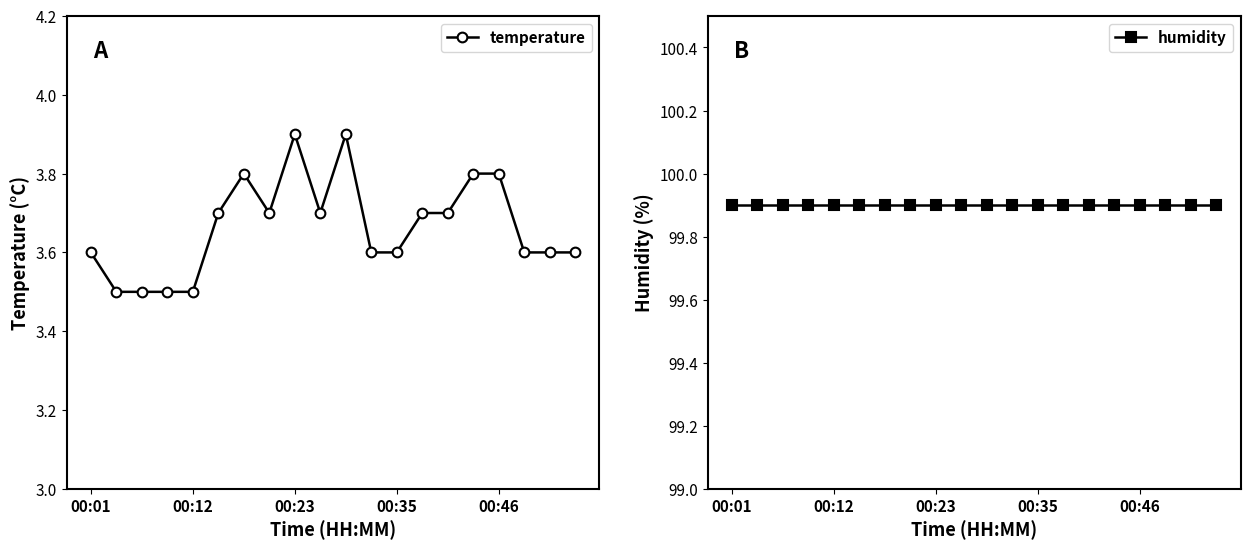

True or false: temperature and humidity cross at least once.

False